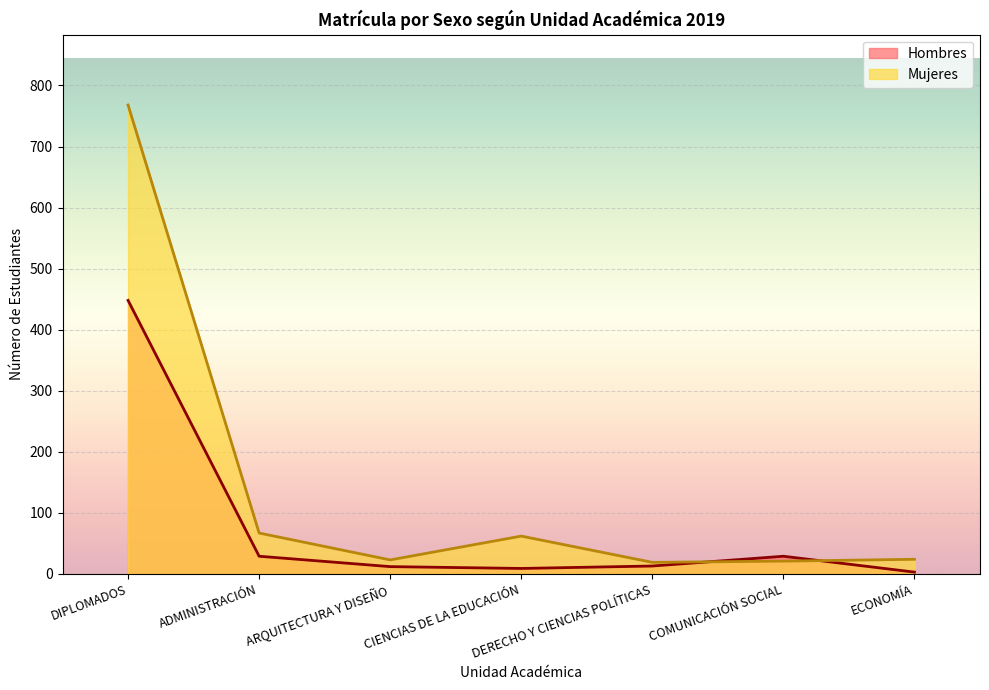

Is it true that Hombres equals 219 at DIPLOMADOS?

False